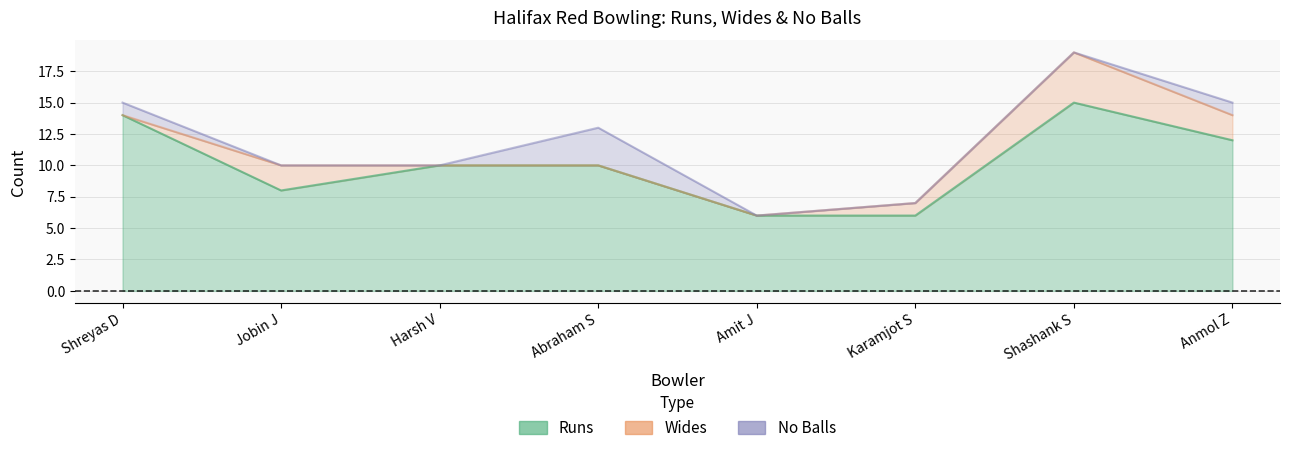

Rank the series by their maximum value, from highest to lowest.

Runs, Wides, No Balls